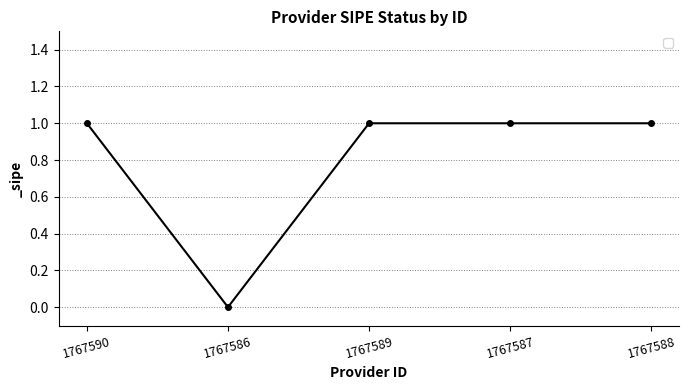

Where is the first local minimum?

1767586